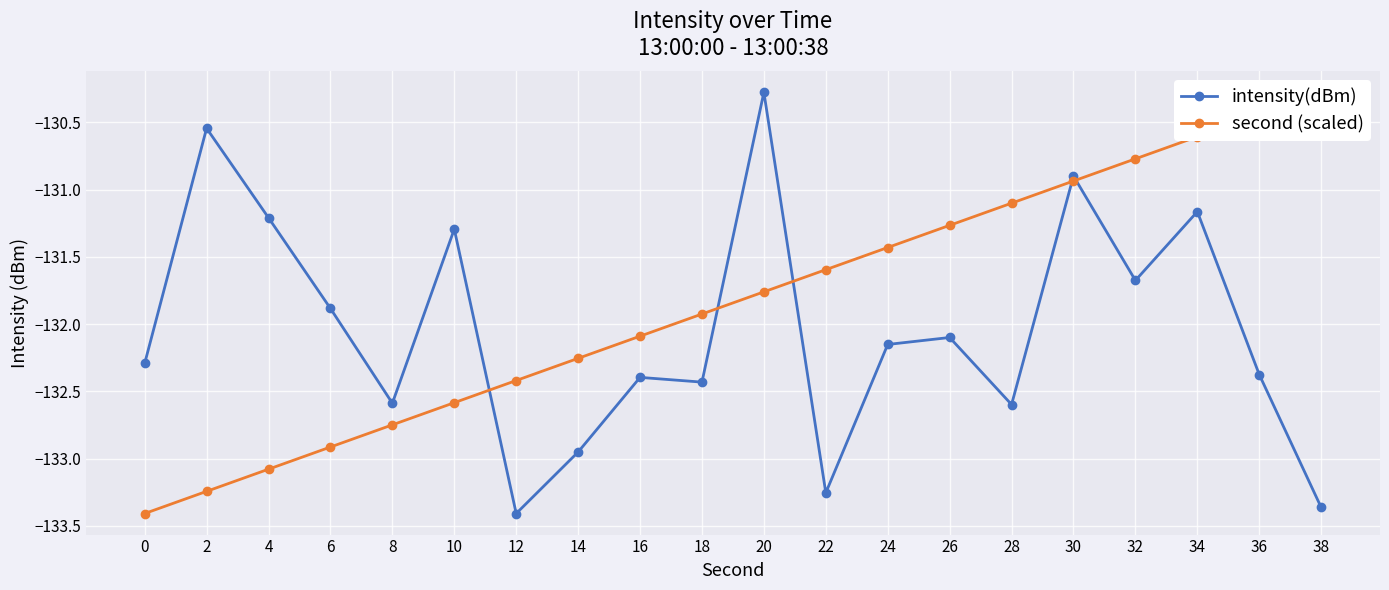

Where do intensity(dBm) and second (scaled) first cross each other?

10 and 12